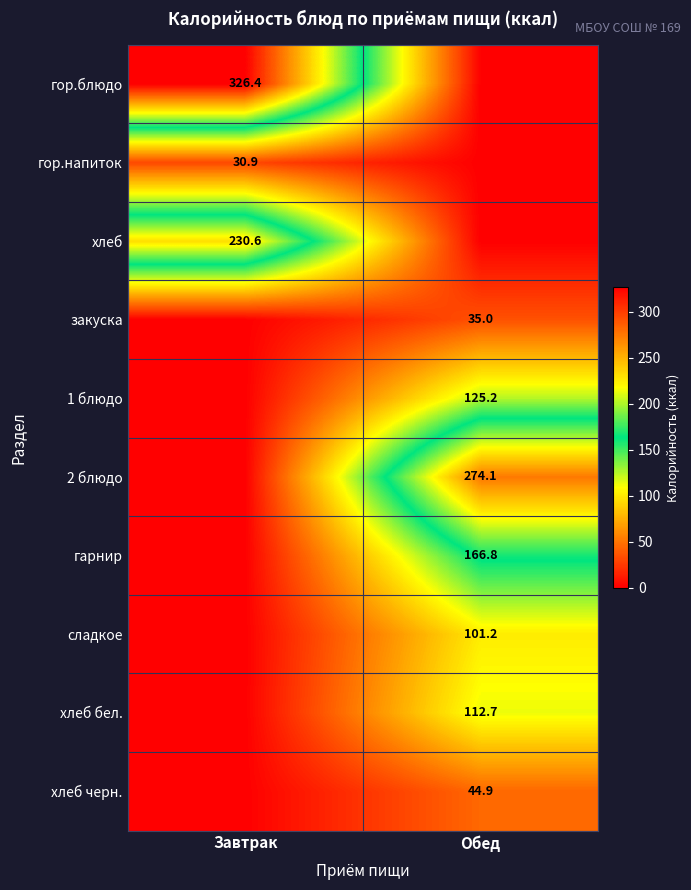

How many categories are shown in the chart?

2